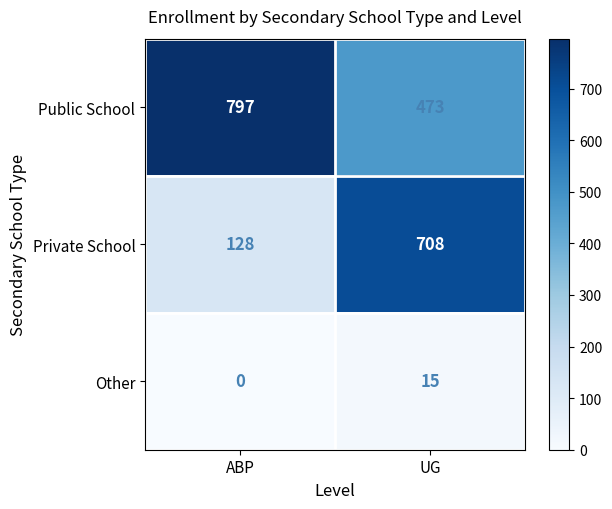

What is the sum of all Other values?

15